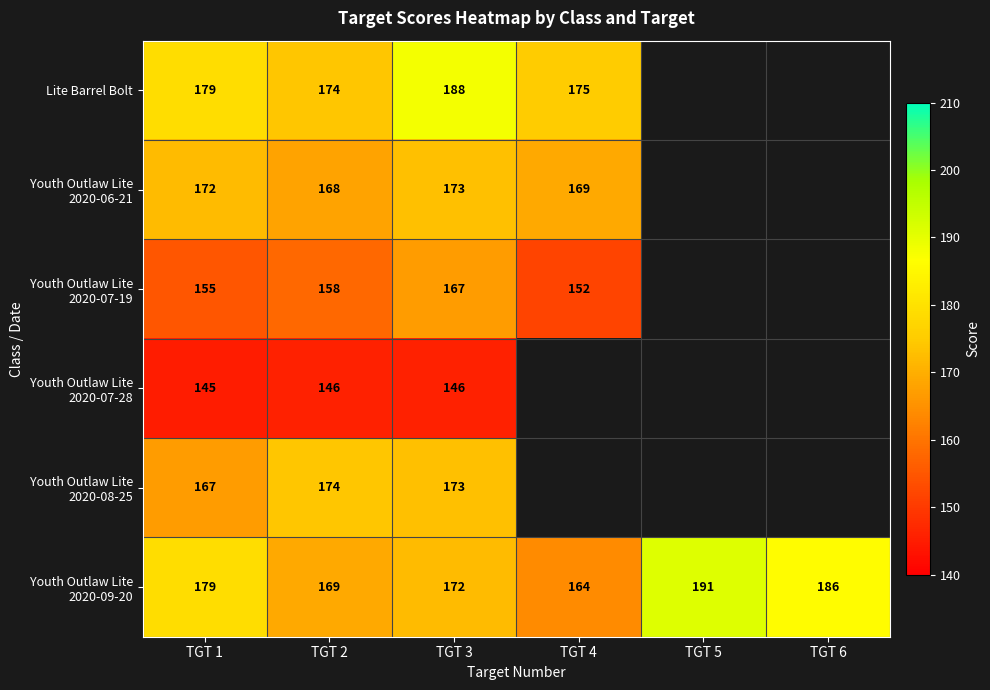

Which category has the lowest value in the Youth Outlaw Lite 2020-07-28 series?

TGT 1